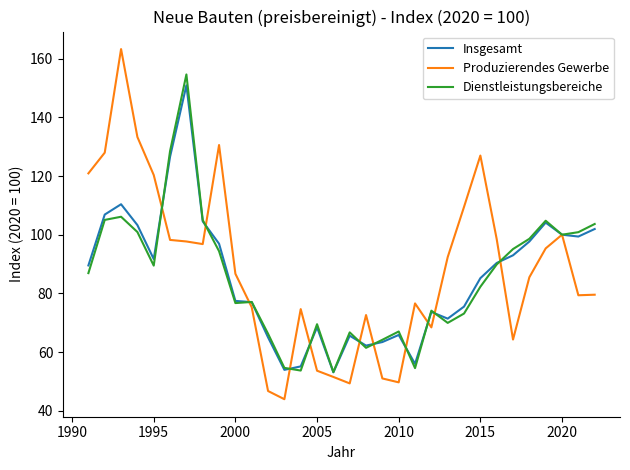

What is the minimum value shown in the chart?

43.9